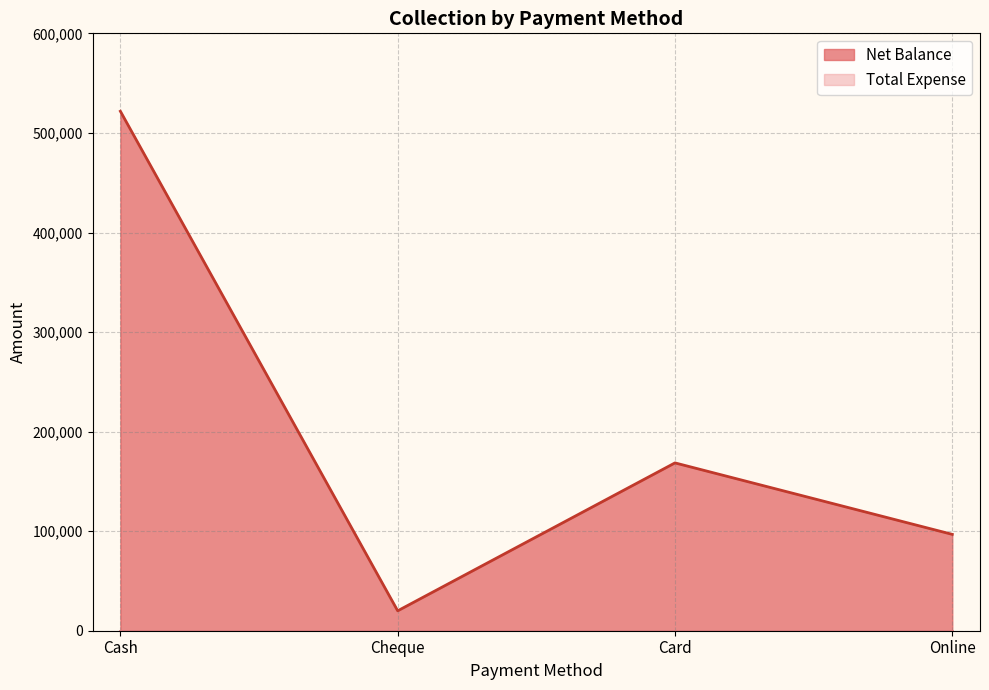

Which label corresponds to the largest value in the chart?

Cash